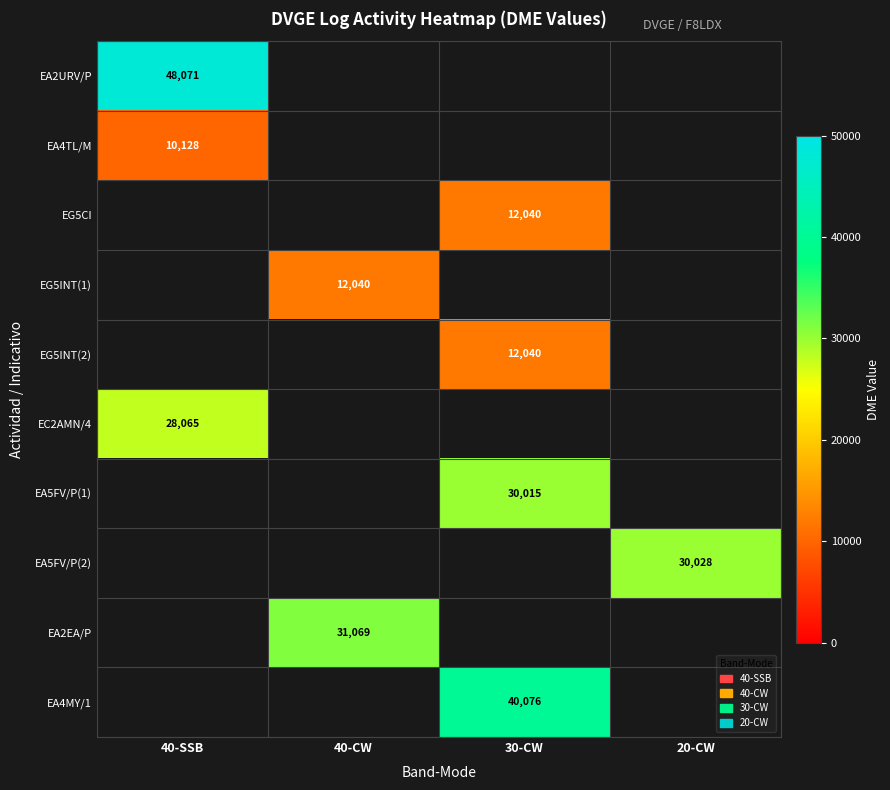

How many distinct data groups are displayed?

10